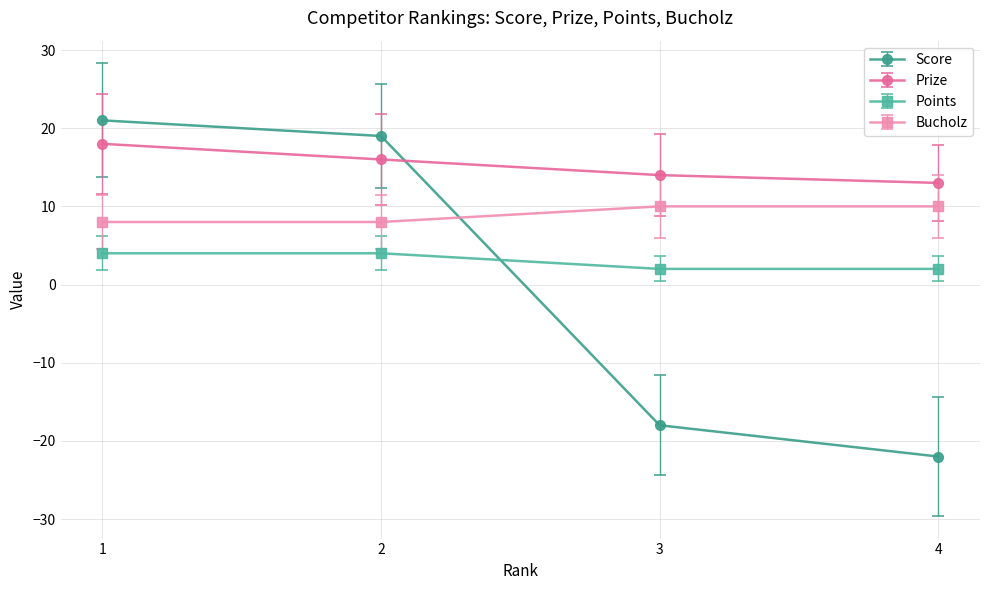

The Prize series shows 5.4 at 3. True or false?

False